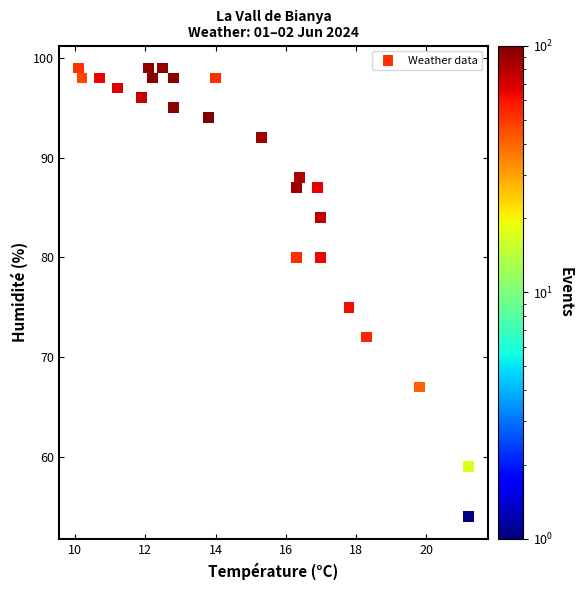

What Y value in the scatter plot is closest to 76?

75